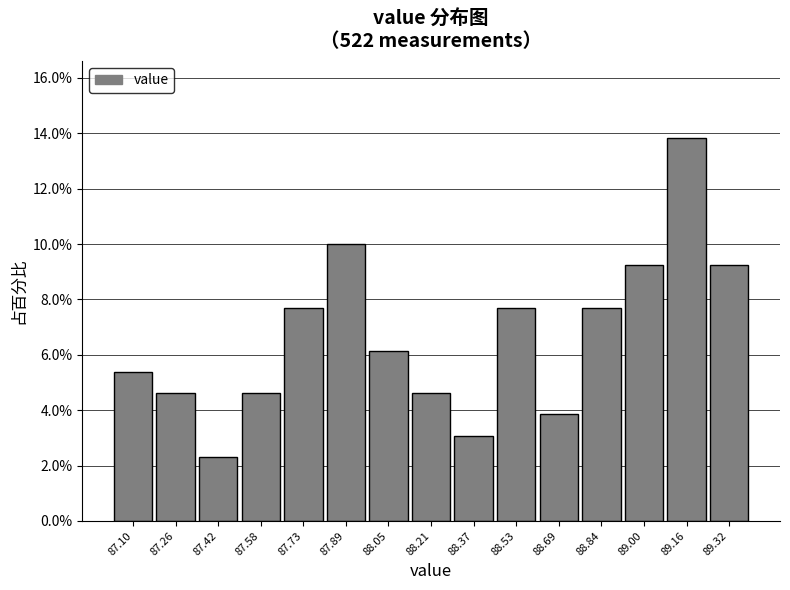

Reading left to right, list every bar in this chart as the range it spans on the x-axis followed by its height. Neither the bar edges nor the heights are printed on the chart, so give them approximately, as read against the axes.

87.02 to 87.18: 5.4
87.18 to 87.34: 4.6
87.34 to 87.50: 2.4
87.50 to 87.66: 4.6
87.66 to 87.82: 7.6
87.82 to 87.98: 10.0
87.98 to 88.14: 6.2
88.14 to 88.28: 4.6
88.28 to 88.44: 3.0
88.44 to 88.60: 7.6
88.60 to 88.76: 3.8
88.76 to 88.92: 7.6
88.92 to 89.08: 9.2
89.08 to 89.24: 13.8
89.24 to 89.40: 9.2